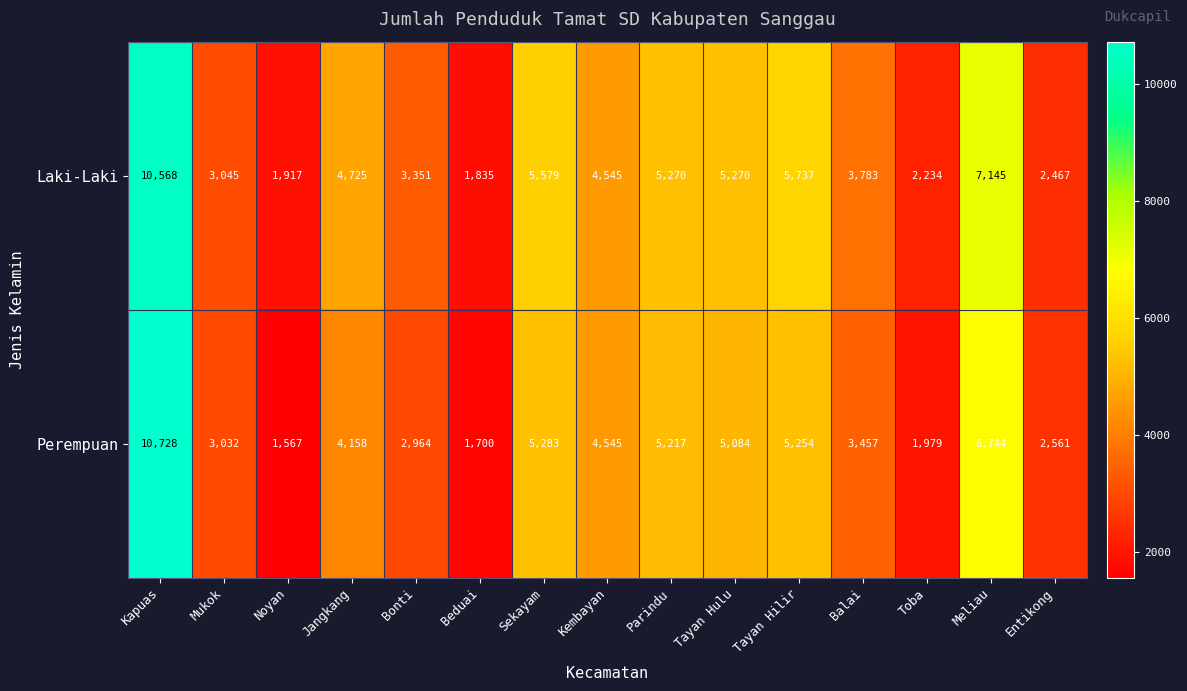

List the series in order of their peak value, highest first.

Perempuan, Laki-Laki